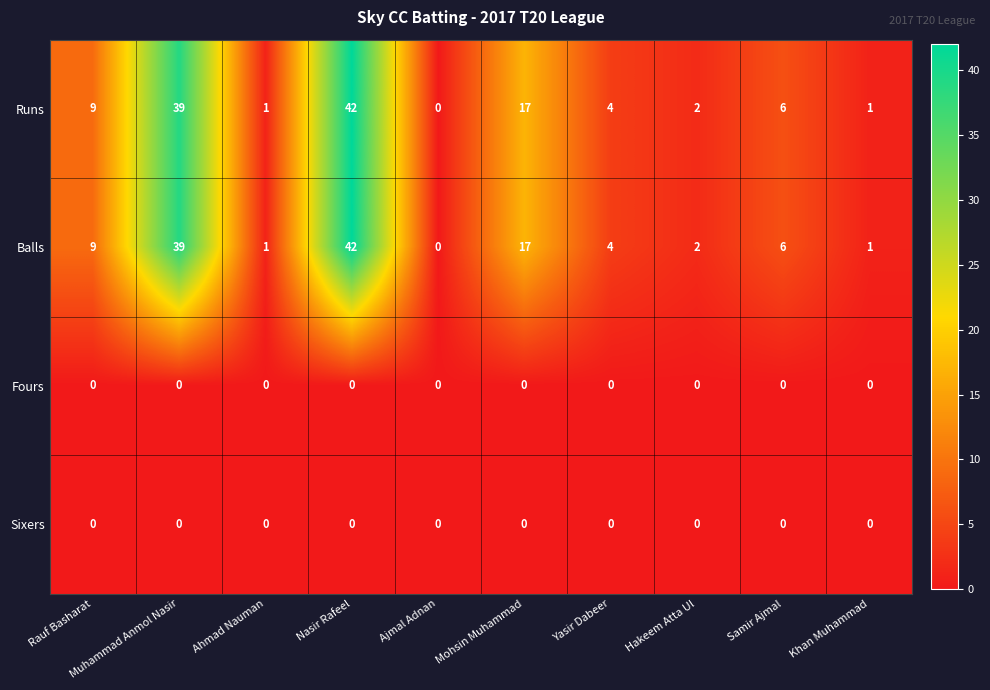

At which label is Runs closest to 21?

Mohsin Muhammad